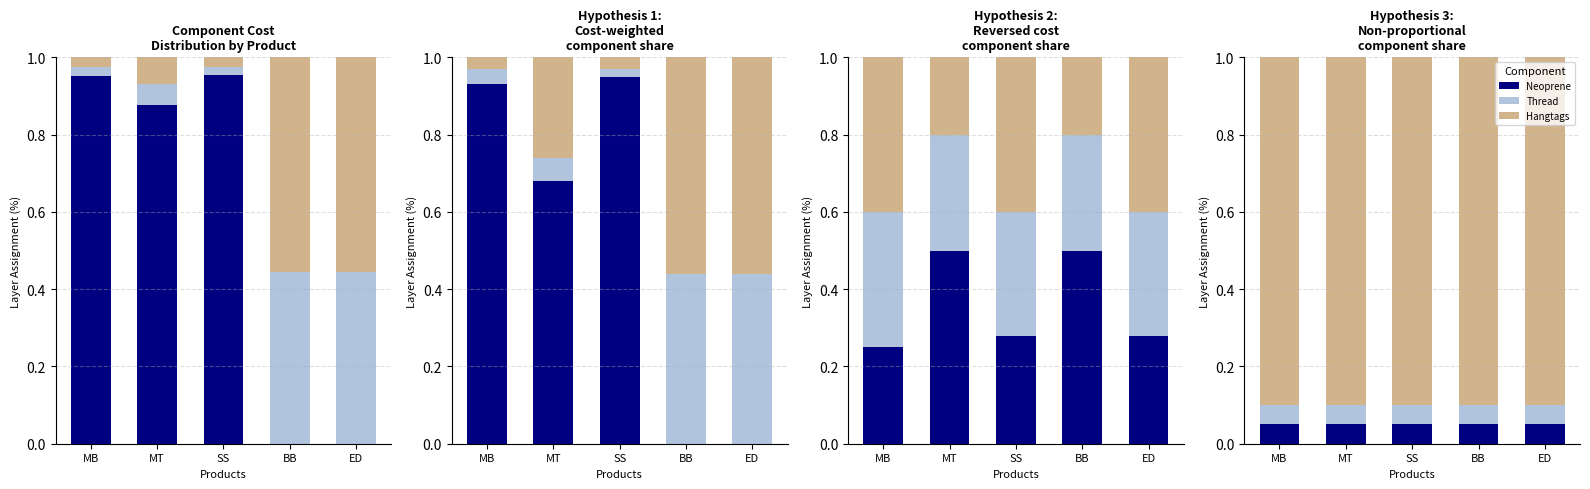

Which series changed the most between MT and ED?

Neoprene